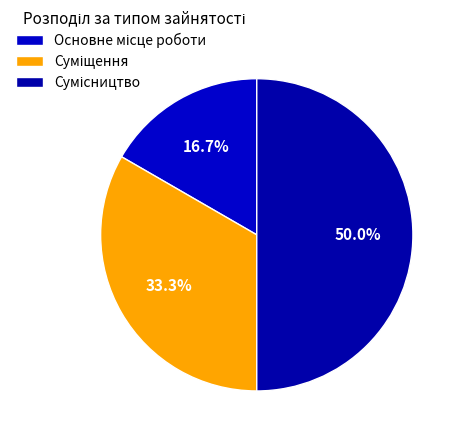

Which slice is the smallest?

Основне місце роботи